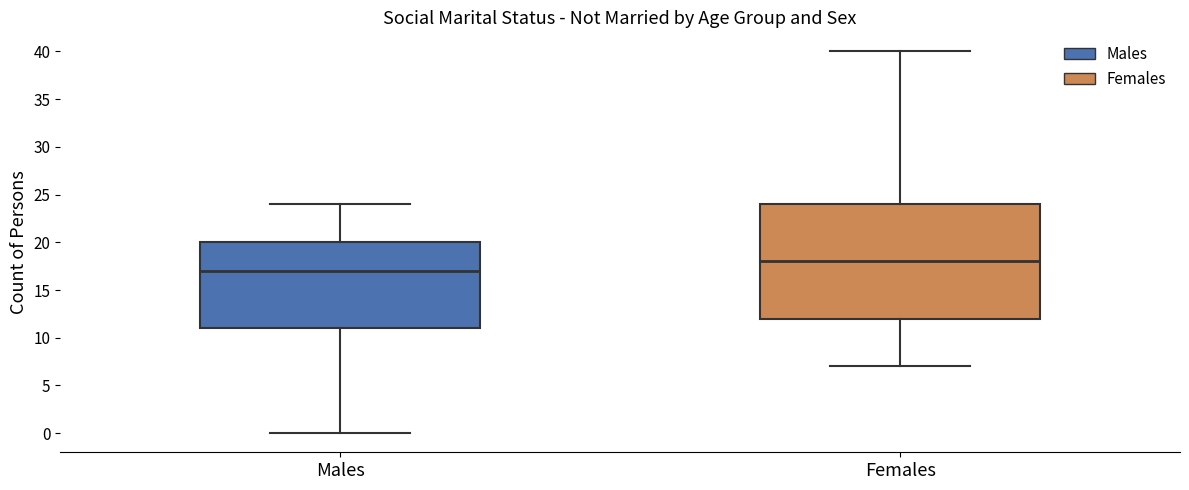

Which box is the tallest, from its lower edge to its upper edge?

Females